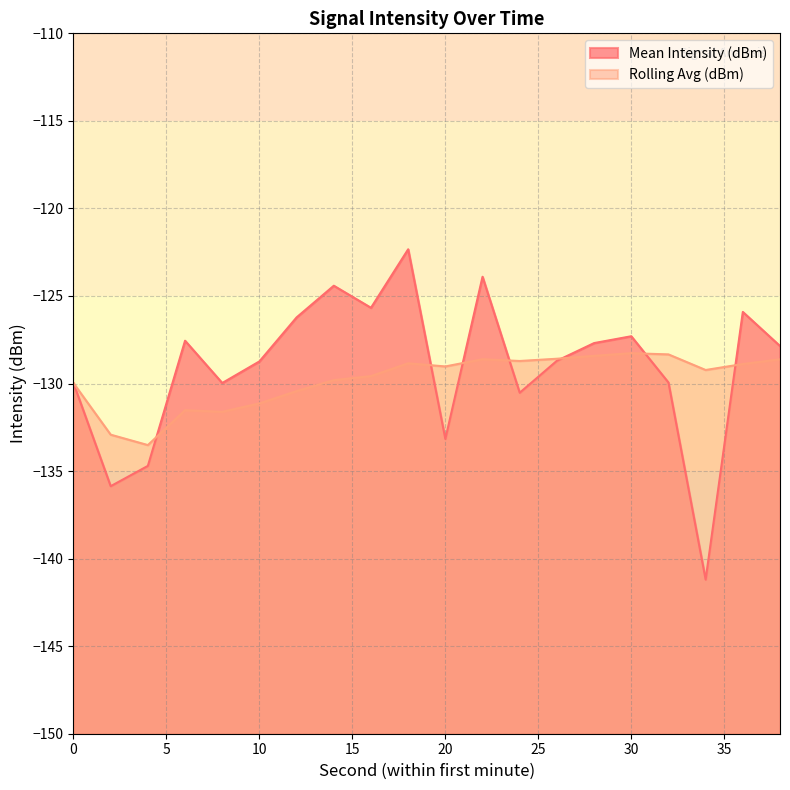

How many distinct data groups are displayed?

2